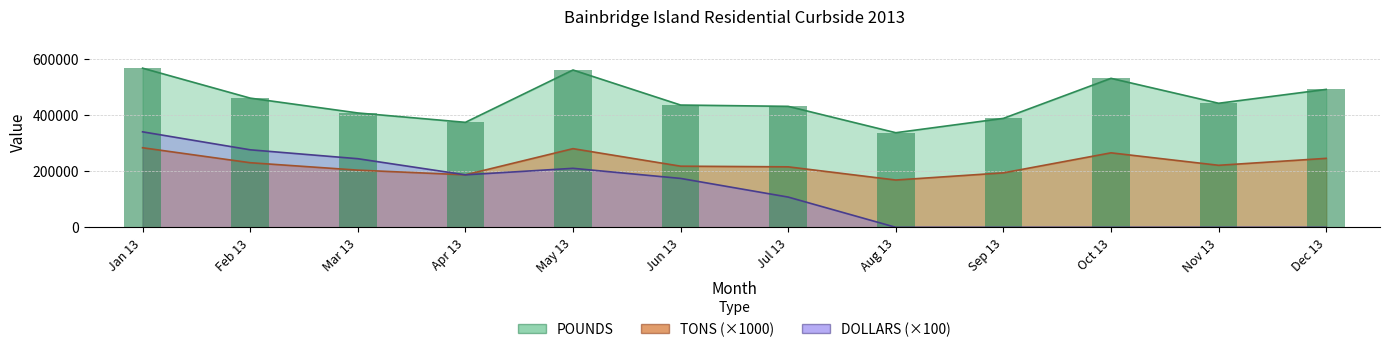

Rank the categories by TONS value from lowest to highest.

Aug 13, Apr 13, Sep 13, Mar 13, Jul 13, Jun 13, Nov 13, Feb 13, Dec 13, Oct 13, May 13, Jan 13